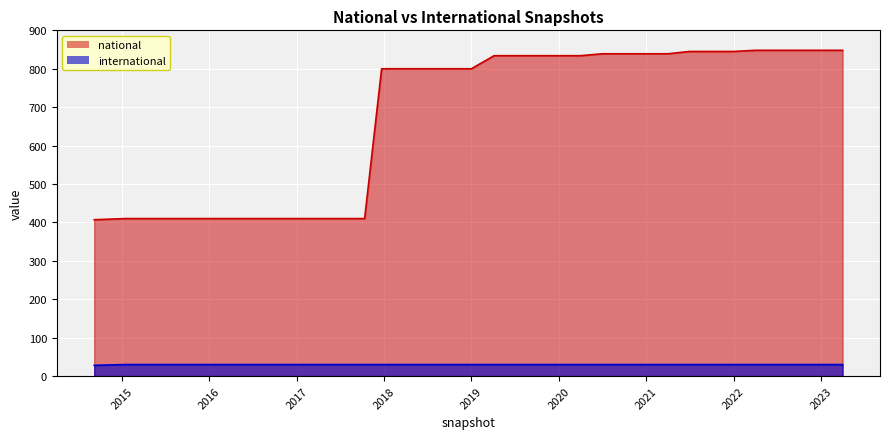

What is the spread (max minus min) of values at 2019?

770